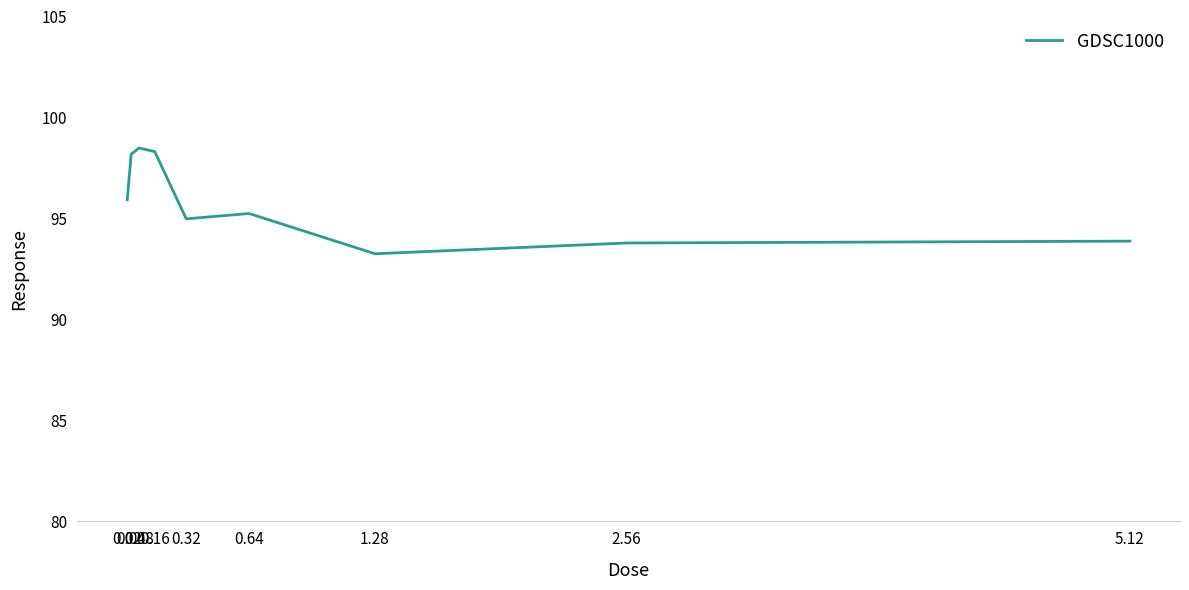

What is the maximum value shown in the chart?

98.5